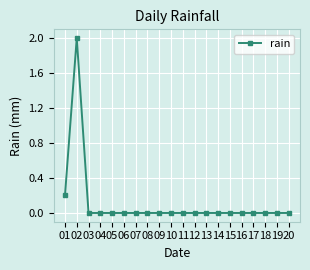

How many distinct data groups are displayed?

1